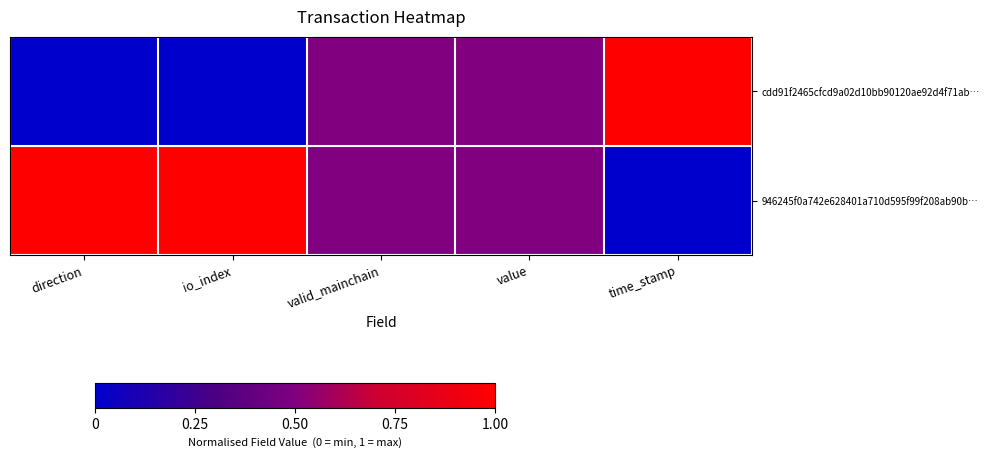

Reading left to right, list all the values displayed in this chart.

cdd91f2465cfcd9a02d10bb90120ae92d4f71ab…: direction=0.0	io_index=0.0	valid_mainchain=0.5	value=0.5	time_stamp=1.0
946245f0a742e628401a710d595f99f208ab90b…: direction=1.0	io_index=1.0	valid_mainchain=0.5	value=0.5	time_stamp=0.0